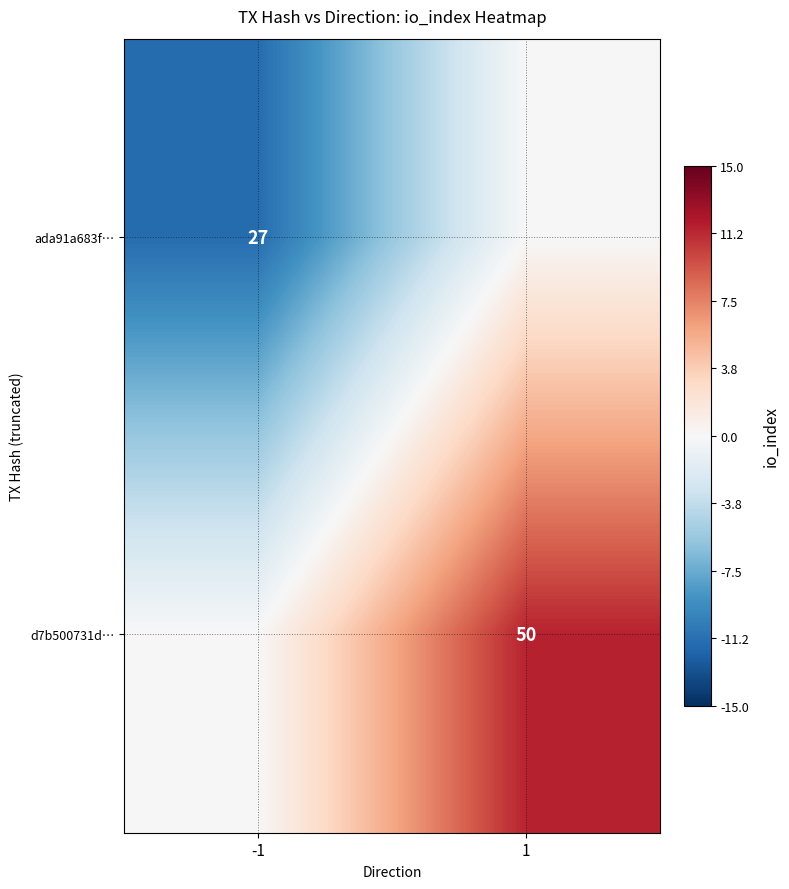

Between -1 and 1, which is larger?

1